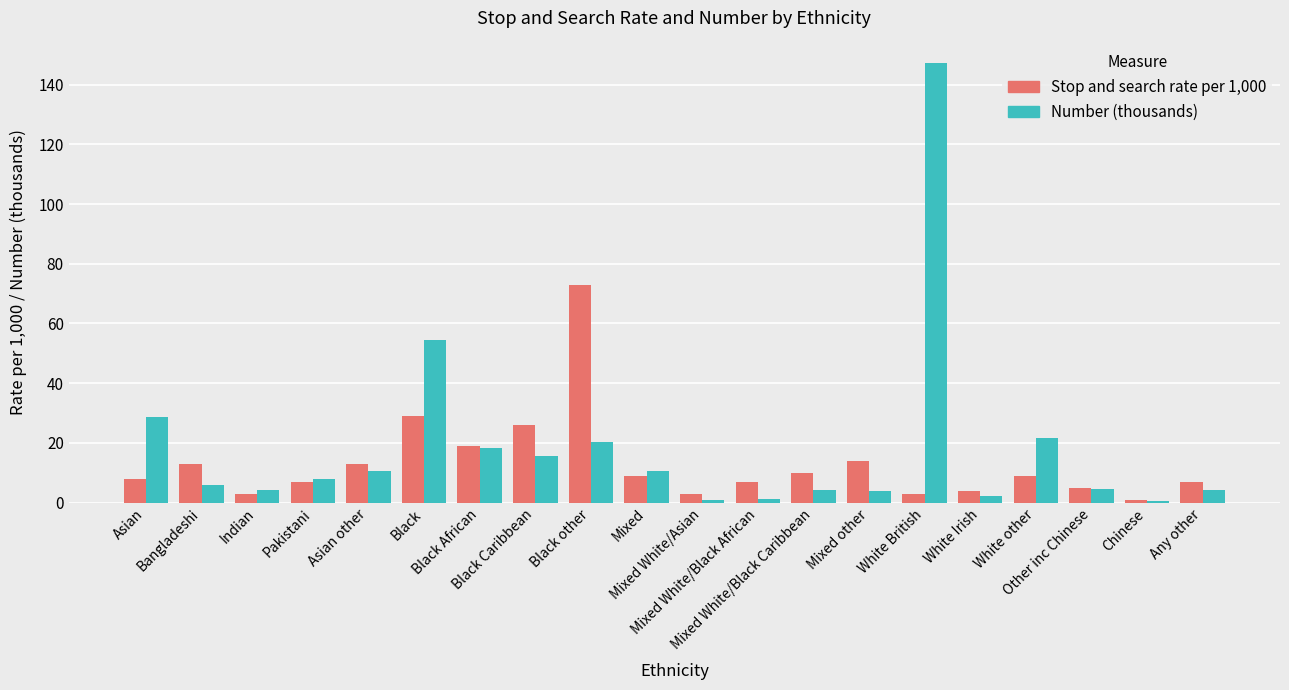

Reading right to left, extract all data points from this chart.

Stop and search rate: Any other=7.0	Chinese=1.0	Other inc Chinese=5.0	White other=9.0	White Irish=4.0	White British=3.0	Mixed other=14.0	Mixed White/Black Caribbean=10.0	Mixed White/Black African=7.0	Mixed White/Asian=3.0	Mixed=9.0	Black other=73.0	Black Caribbean=26.0	Black African=19.0	Black=29.0	Asian other=13.0	Pakistani=7.0	Indian=3.0	Bangladeshi=13.0	Asian=8.0
Number (thousands): Any other=4.2	Chinese=0.5	Other inc Chinese=4.7	White other=21.6	White Irish=2.2	White British=147.3	Mixed other=4.1	Mixed White/Black Caribbean=4.3	Mixed White/Black African=1.2	Mixed White/Asian=0.9	Mixed=10.5	Black other=20.4	Black Caribbean=15.7	Black African=18.4	Black=54.4	Asian other=10.7	Pakistani=7.9	Indian=4.2	Bangladeshi=6.0	Asian=28.8